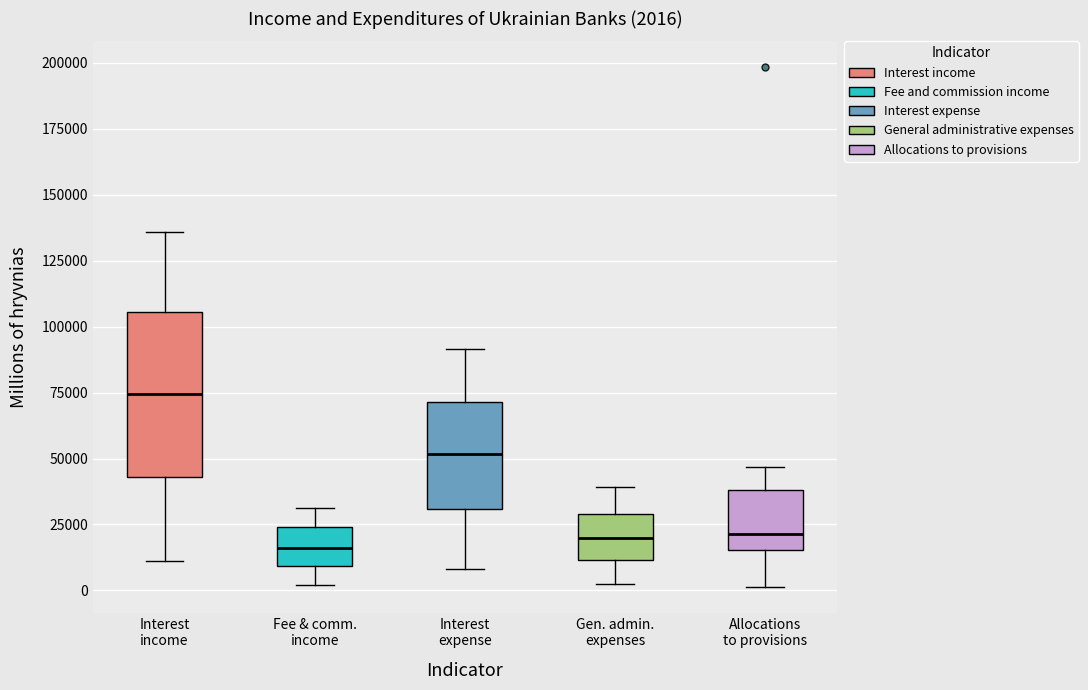

Which box is the tallest, from its lower edge to its upper edge?

Interest income